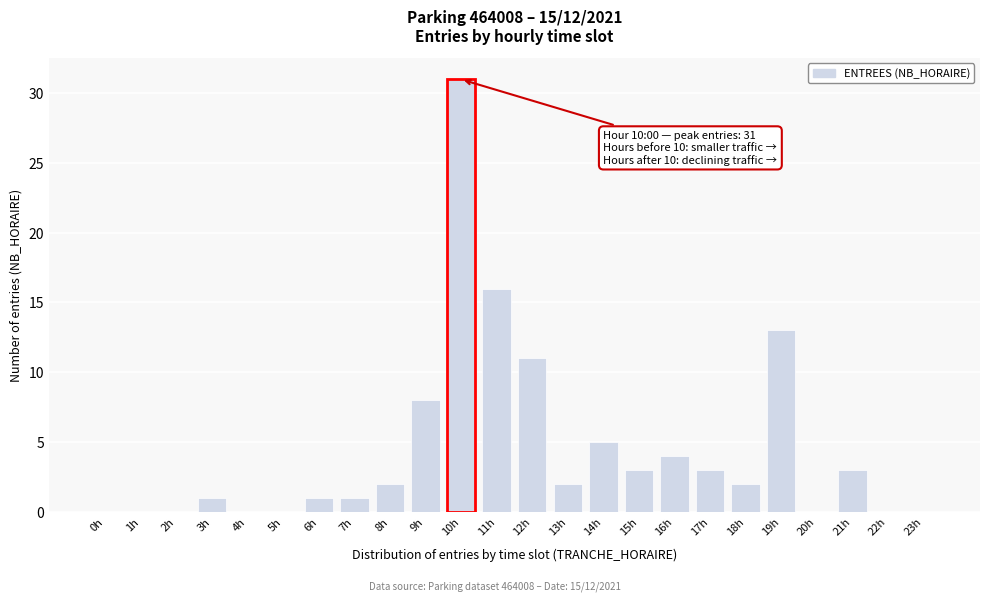

Reading left to right, transcribe all the data shown in this chart.

0h=0	1h=0	2h=0	3h=1	4h=0	5h=0	6h=1	7h=1	8h=2	9h=8	10h=31	11h=16	12h=11	13h=2	14h=5	15h=3	16h=4	17h=3	18h=2	19h=13	20h=0	21h=3	22h=0	23h=0